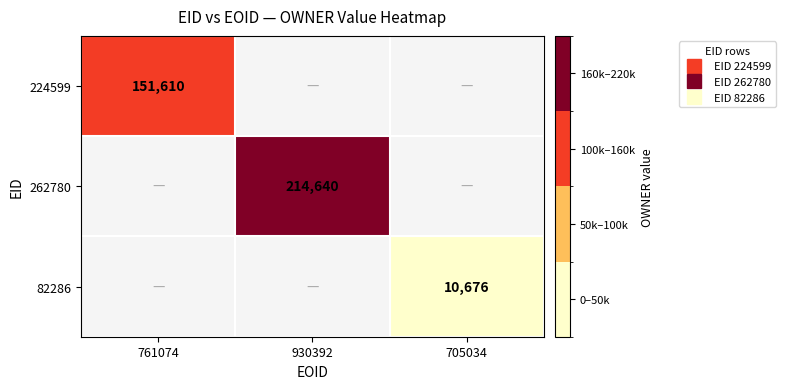

List the labels in order of 262780 value, largest first.

761074, 930392, 705034